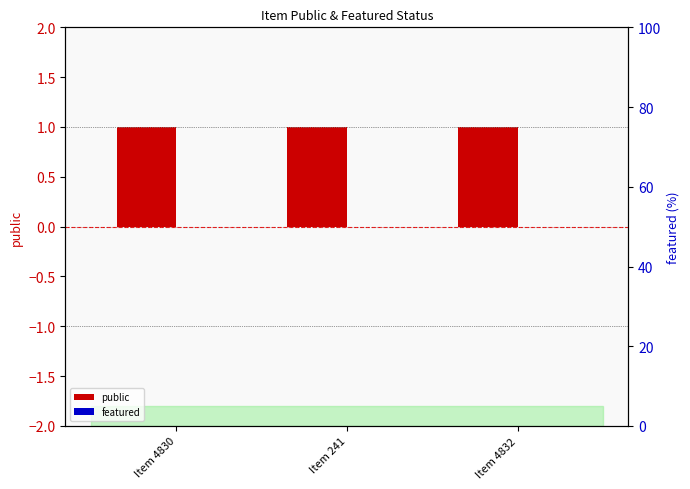

What is the label of the 2nd bar from the left?

Item 241